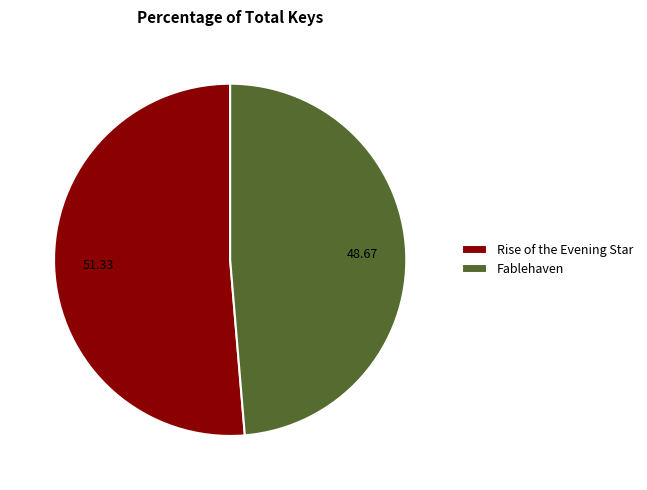

What is the ratio of the value at Fablehaven to the value at Rise of the Evening Star?

0.9